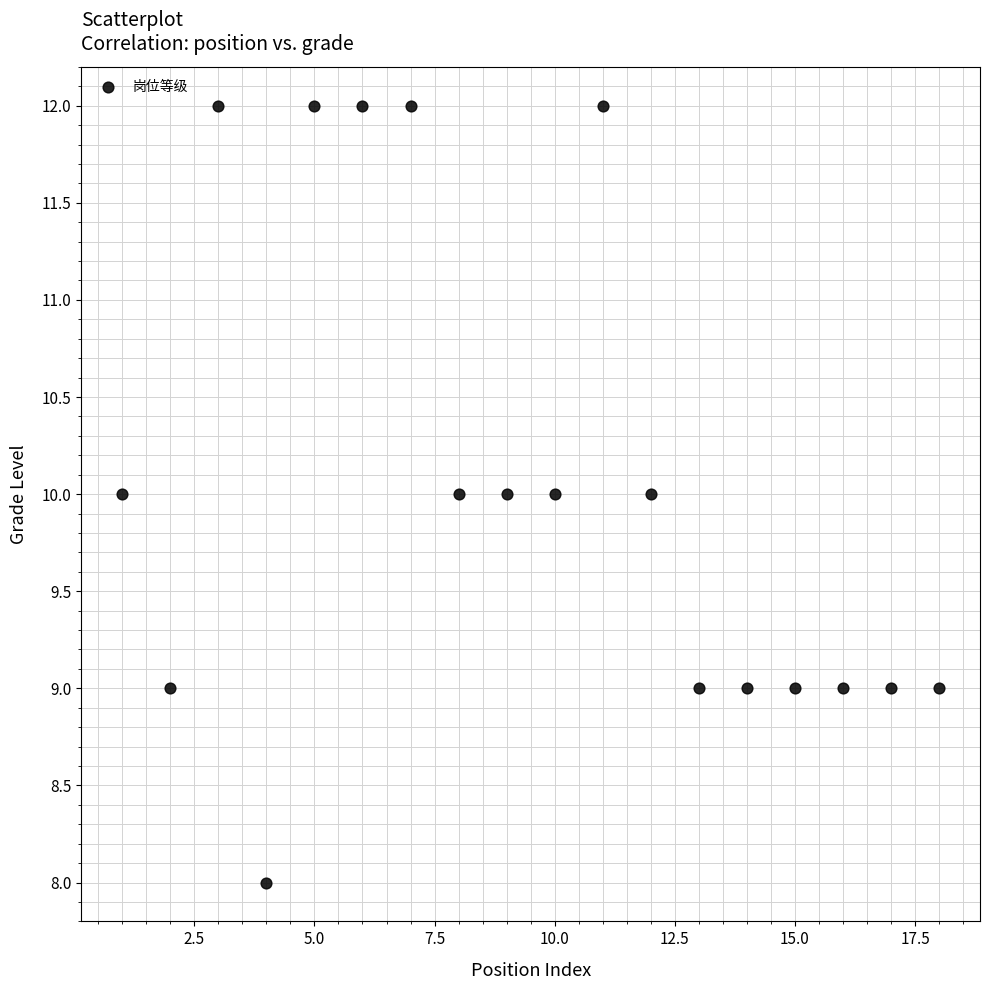

What is the range of X values (max minus min)?

17